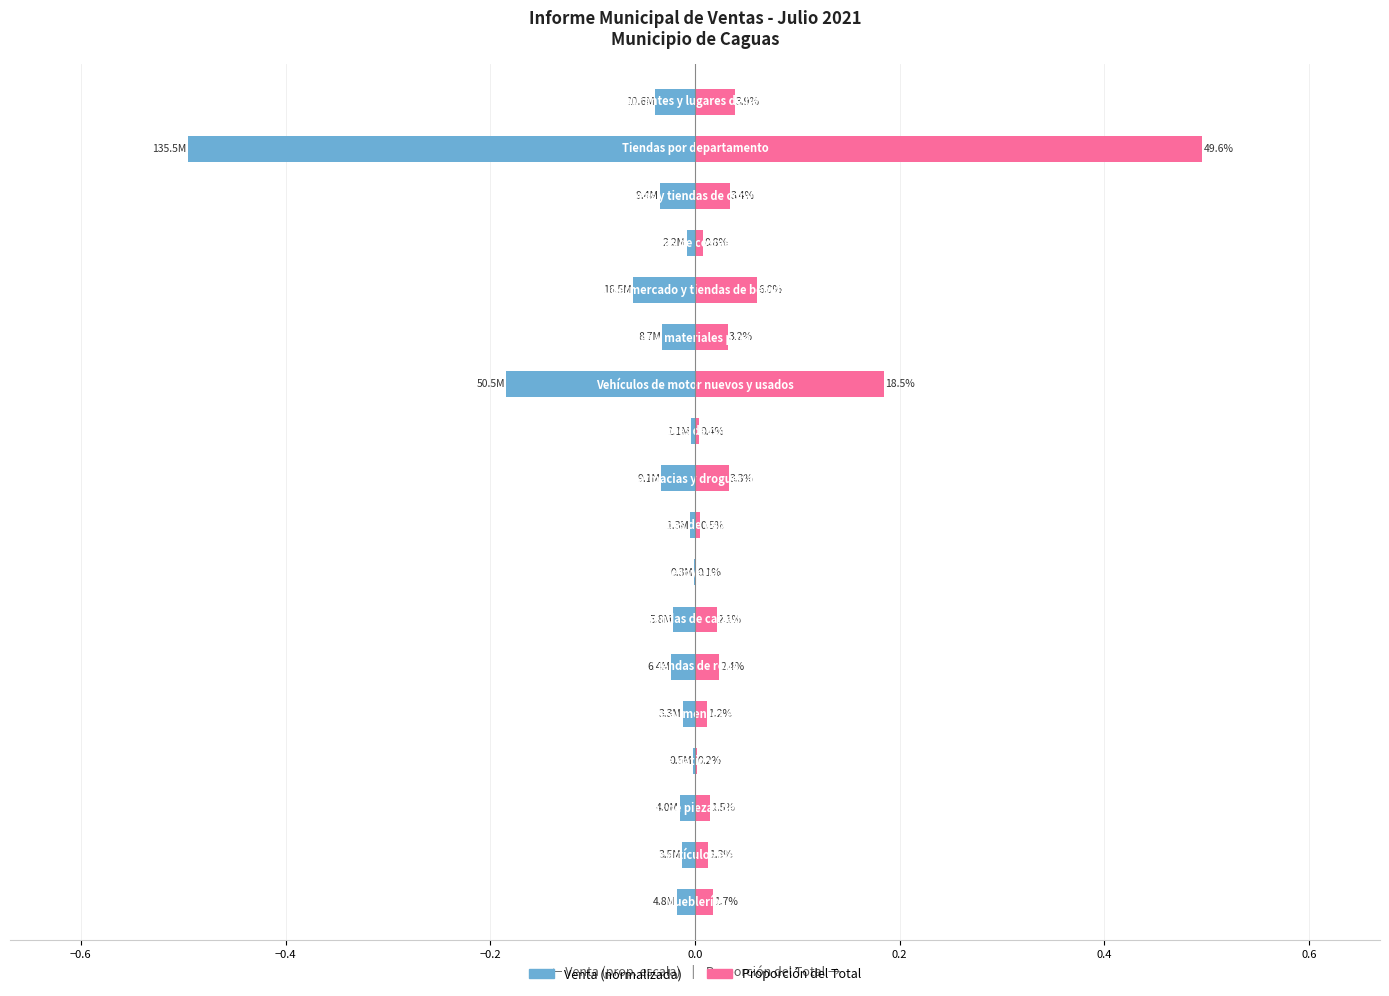

Which series has the widest spread of values?

Venta (normalizada)